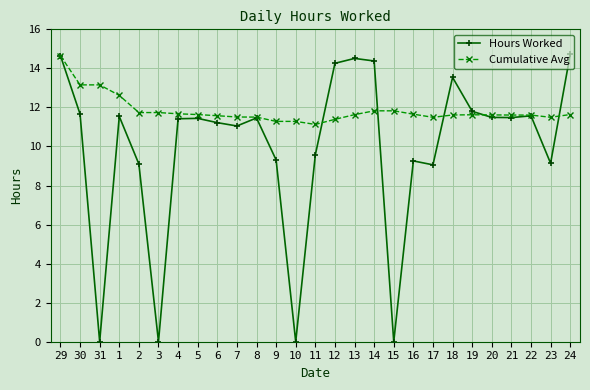

Is the value of Cumulative Avg at 18 greater than the value of Hours Worked at 12?

No